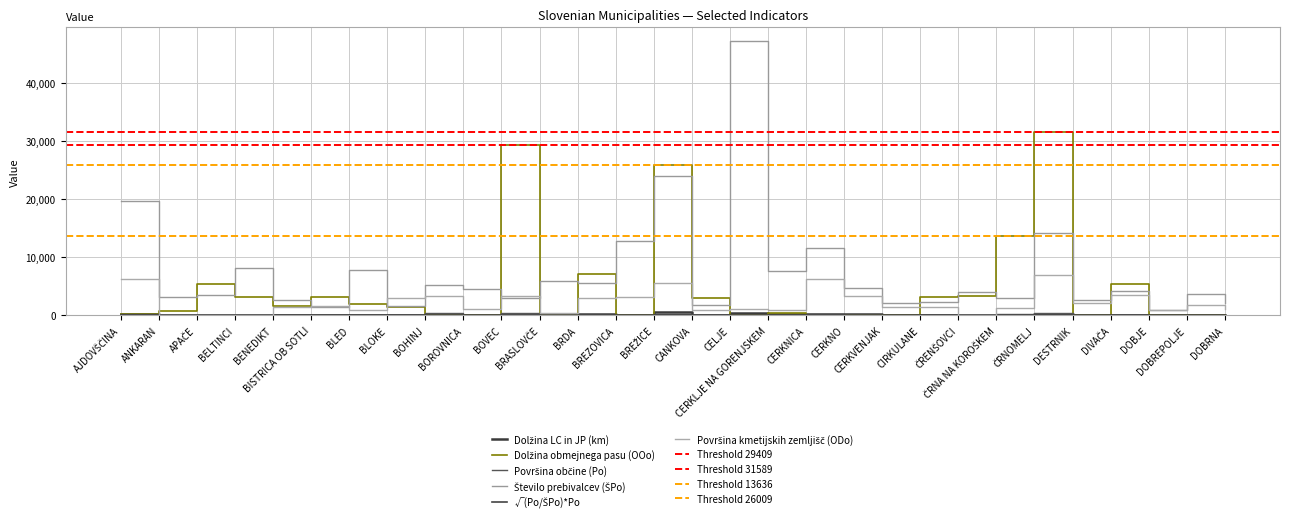

Reading left to right, extract all data points from this chart.

Dolžina LC in JP (km): AJDOVŠČINA=282.5	ANKARAN=18.6	APAČE=113.5	BELTINCI=114.0	BENEDIKT=70.0	BISTRICA OB SOTLI=99.1	BLED=107.3	BLOKE=80.5	BOHINJ=72.2	BOROVNICA=43.7	BOVEC=59.7	BRASLOVČE=99.2	BRDA=154.6	BREZOVICA=96.4	BREŽICE=608.4	CANKOVA=48.5	CELJE=348.9	CERKLJE NA GORENJSKEM=156.6	CERKNICA=256.0	CERKNO=241.1	CERKVENJAK=78.6	CIRKULANE=132.4	ČRENŠOVCI=60.1	ČRNA NA KOROŠKEM=74.3	ČRNOMELJ=239.2	DESTRNIK=80.7	DIVAČA=94.3	DOBJE=42.4	DOBREPOLJE=86.9	DOBRNA=74.9
Dolžina obmejnega pasu (OOo): AJDOVŠČINA=168.0	ANKARAN=800.0	APAČE=5350.0	BELTINCI=3193.0	BENEDIKT=1535.0	BISTRICA OB SOTLI=3114.0	BLED=2044.0	BLOKE=1398.0	BOHINJ=0.0	BOROVNICA=0.0	BOVEC=29409.0	BRASLOVČE=0.0	BRDA=7197.0	BREZOVICA=0.0	BREŽICE=26009.0	CANKOVA=3058.0	CELJE=0.0	CERKLJE NA GORENJSKEM=491.0	CERKNICA=0.0	CERKNO=0.0	CERKVENJAK=136.0	CIRKULANE=3207.0	ČRENŠOVCI=3369.0	ČRNA NA KOROŠKEM=13636.0	ČRNOMELJ=31589.0	DESTRNIK=0.0	DIVAČA=5440.0	DOBJE=0.0	DOBREPOLJE=0.0	DOBRNA=0.0
Površina občine (Po): AJDOVŠČINA=245.5	ANKARAN=8.0	APAČE=53.5	BELTINCI=62.3	BENEDIKT=24.1	BISTRICA OB SOTLI=31.1	BLED=72.4	BLOKE=75.1	BOHINJ=333.8	BOROVNICA=42.3	BOVEC=367.5	BRASLOVČE=55.0	BRDA=72.0	BREZOVICA=91.2	BREŽICE=268.0	CANKOVA=30.5	CELJE=94.9	CERKLJE NA GORENJSKEM=78.0	CERKNICA=240.9	CERKNO=131.7	CERKVENJAK=24.5	CIRKULANE=32.1	ČRENŠOVCI=33.7	ČRNA NA KOROŠKEM=155.9	ČRNOMELJ=339.7	DESTRNIK=34.4	DIVAČA=145.1	DOBJE=17.5	DOBREPOLJE=103.1	DOBRNA=31.7
Število prebivalcev (ŠPo): AJDOVŠČINA=19671.0	ANKARAN=3146.0	APAČE=3549.0	BELTINCI=8191.0	BENEDIKT=2700.0	BISTRICA OB SOTLI=1382.0	BLED=7804.0	BLOKE=1569.0	BOHINJ=5189.0	BOROVNICA=4564.0	BOVEC=3027.0	BRASLOVČE=5897.0	BRDA=5617.0	BREZOVICA=12756.0	BREŽICE=24023.0	CANKOVA=1810.0	CELJE=47304.0	CERKLJE NA GORENJSKEM=7613.0	CERKNICA=11644.0	CERKNO=4678.0	CERKVENJAK=2106.0	CIRKULANE=2309.0	ČRENŠOVCI=4016.0	ČRNA NA KOROŠKEM=3041.0	ČRNOMELJ=14214.0	DESTRNIK=2680.0	DIVAČA=4228.0	DOBJE=1003.0	DOBREPOLJE=3756.0	DOBRNA=2207.0
√(Po/ŠPo)*Po: AJDOVŠČINA=27.4	ANKARAN=0.4	APAČE=6.6	BELTINCI=5.4	BENEDIKT=2.3	BISTRICA OB SOTLI=4.7	BLED=7.0	BLOKE=16.4	BOHINJ=84.7	BOROVNICA=4.1	BOVEC=128.1	BRASLOVČE=5.3	BRDA=8.2	BREZOVICA=7.7	BREŽICE=28.3	CANKOVA=4.0	CELJE=4.3	CERKLJE NA GORENJSKEM=7.9	CERKNICA=34.7	CERKNO=22.1	CERKVENJAK=2.6	CIRKULANE=3.8	ČRENŠOVCI=3.1	ČRNA NA KOROŠKEM=35.3	ČRNOMELJ=52.5	DESTRNIK=3.9	DIVAČA=26.9	DOBJE=2.3	DOBREPOLJE=17.1	DOBRNA=3.8
Površina kmetijskih zemljišč (ODo): AJDOVŠČINA=6276.0	ANKARAN=0.0	APAČE=102.0	BELTINCI=0.0	BENEDIKT=1492.0	BISTRICA OB SOTLI=1539.0	BLED=849.0	BLOKE=2998.0	BOHINJ=3375.0	BOROVNICA=1185.0	BOVEC=3417.0	BRASLOVČE=479.0	BRDA=2959.0	BREZOVICA=3144.0	BREŽICE=5587.0	CANKOVA=892.0	CELJE=1043.0	CERKLJE NA GORENJSKEM=930.0	CERKNICA=6301.0	CERKNO=3426.0	CERKVENJAK=1388.0	CIRKULANE=1369.0	ČRENŠOVCI=0.0	ČRNA NA KOROŠKEM=1322.0	ČRNOMELJ=6964.0	DESTRNIK=2097.0	DIVAČA=3533.0	DOBJE=991.0	DOBREPOLJE=1842.0	DOBRNA=1041.0